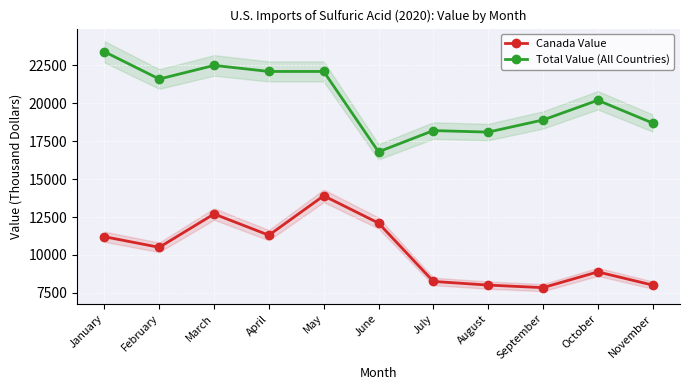

Where is Total Value (All Countries) nearest to the value 20100?

October